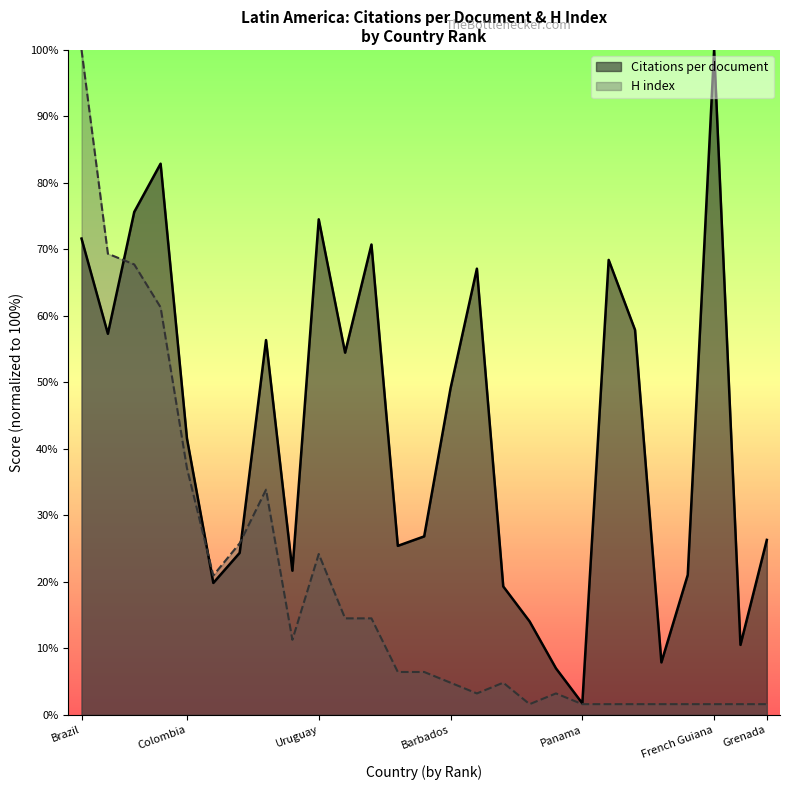

Is it true that H index equals 0.8 at Bolivia?

False